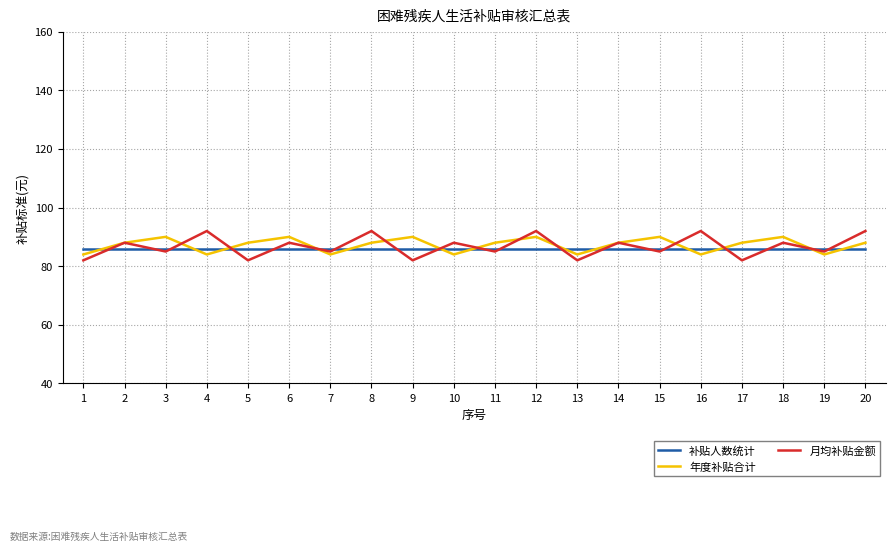

After their last crossing, which series has the higher values: 补贴人数统计 or 年度补贴合计?

年度补贴合计